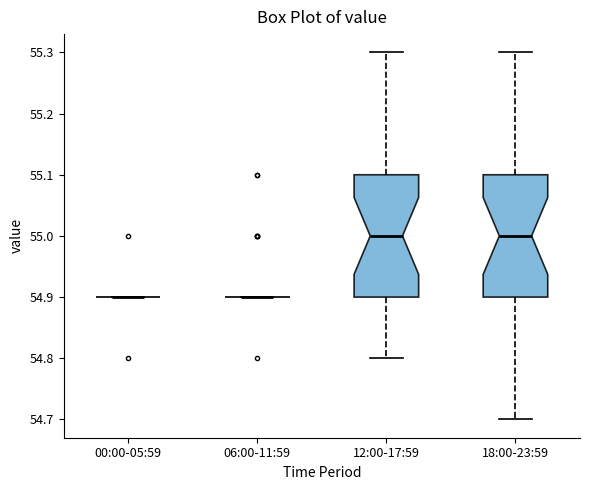

Where does the median line of the box for 12:00-17:59 sit on the y-axis? The values are not printed on the chart, so give them approximately, as read against the axis.

55.0